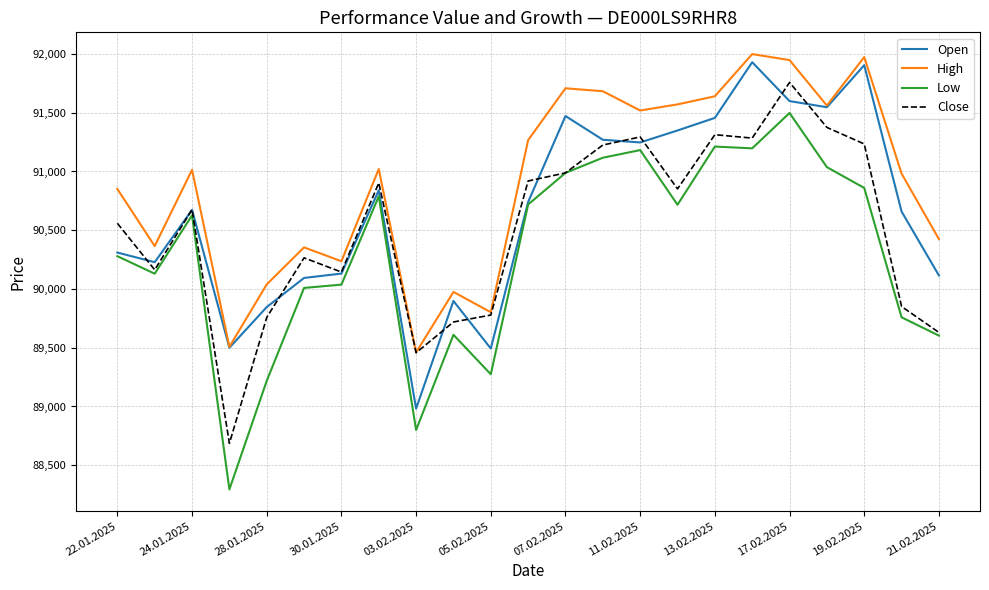

What is the smallest value displayed?

88294